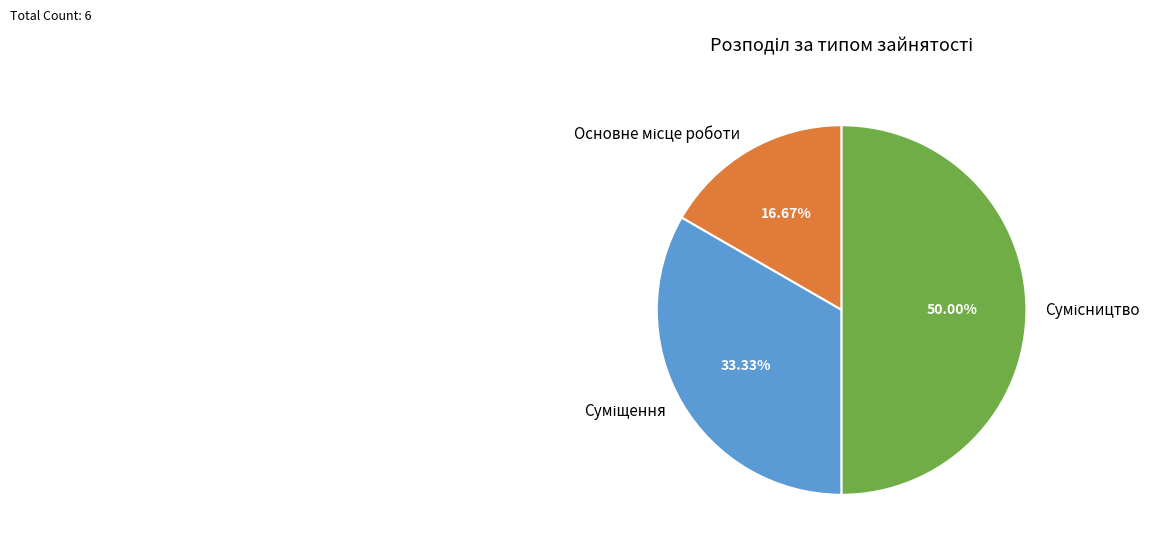

Which slice is the largest?

Сумісництво